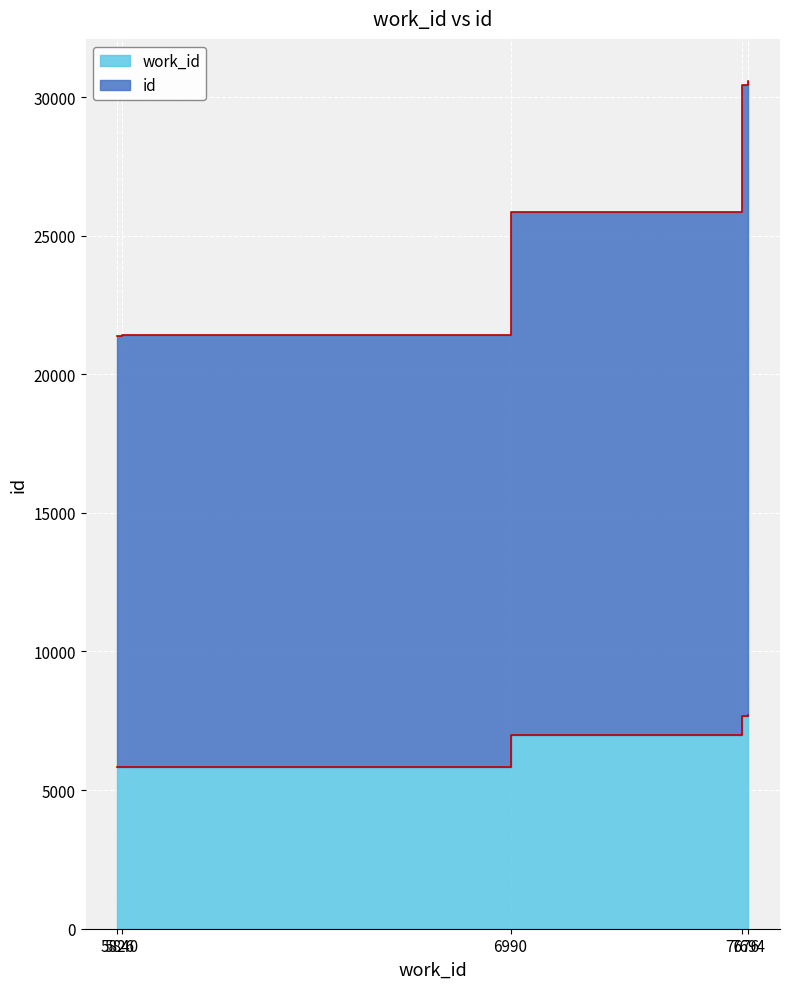

True or false: work_id has a value of 1817 at 5840.

False